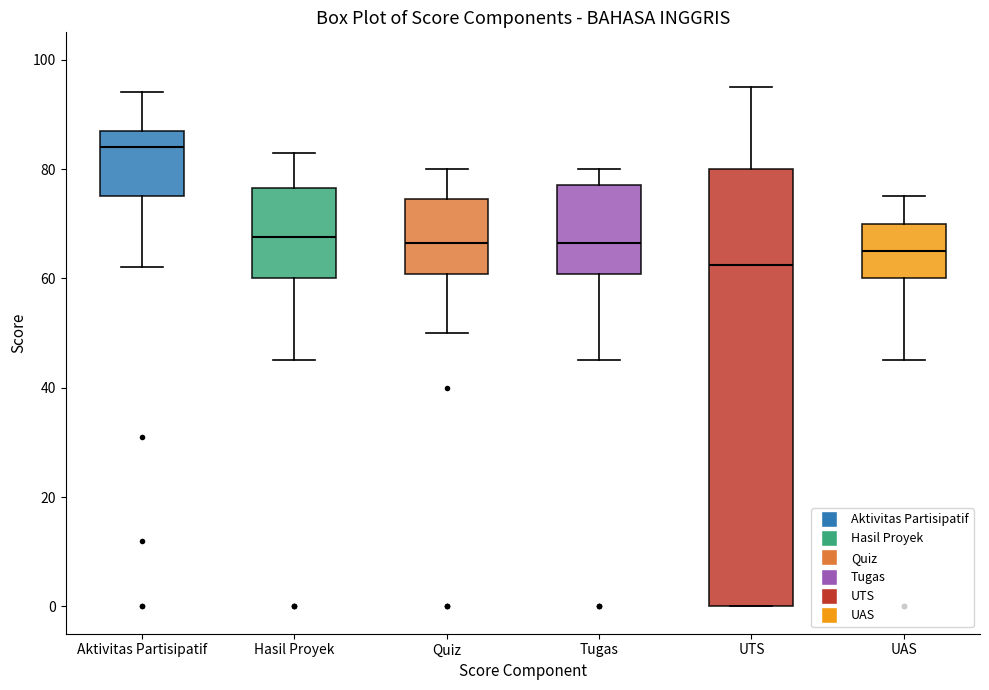

Reading left to right, read every box against the y-axis: the position of its median line, the range the box covers, and the ends of its whiskers. The values are not printed on the chart, so give them approximately, as read against the axis.

Aktivitas Partisipatif: median 84, box 76 to 88, whiskers 62 to 94
Hasil Proyek: median 68, box 60 to 76, whiskers 46 to 84
Quiz: median 66, box 60 to 74, whiskers 50 to 80
Tugas: median 66, box 60 to 78, whiskers 46 to 80
UTS: median 62, box 0 to 80, whiskers 0 to 96
UAS: median 66, box 60 to 70, whiskers 46 to 76